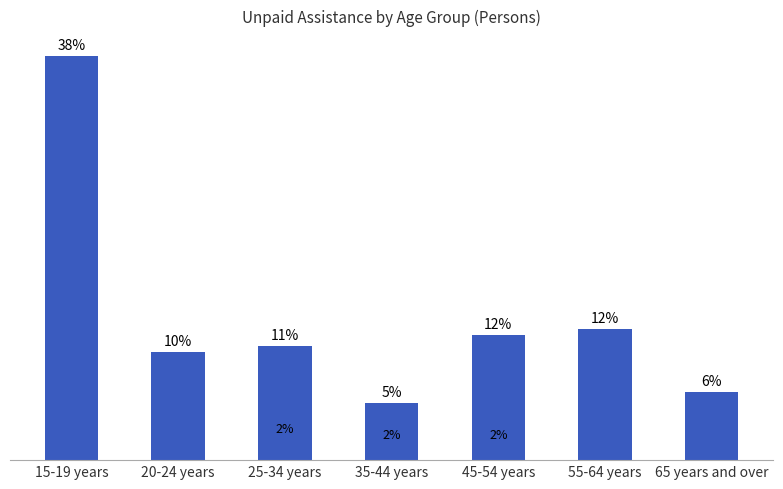

Reading right to left, transcribe all the data shown in this chart.

No unpaid assistance provided: 65 years and over=12	55-64 years=23	45-54 years=22	35-44 years=10	25-34 years=20	20-24 years=19	15-19 years=71
Provided unpaid assistance: 65 years and over=0	55-64 years=0	45-54 years=3	35-44 years=3	25-34 years=4	20-24 years=0	15-19 years=0